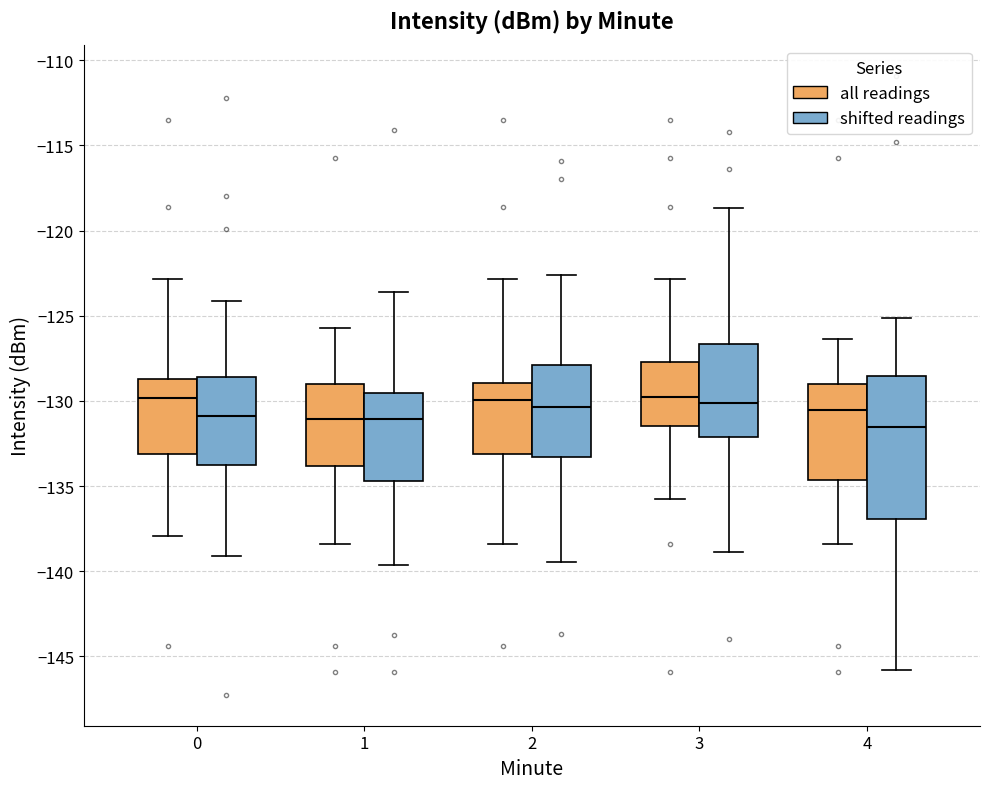

Reading left to right, transcribe this box plot: for each box, give where its median line is, the range the box spans, and where its two whiskers end, as read against the y-axis. The values are not printed on the chart, so give them approximately, as read against the axis.

0 (all readings): median -130.0, box -133.0 to -128.5, whiskers -138.0 to -123.0
0 (shifted readings): median -131.0, box -134.0 to -128.5, whiskers -139.0 to -124.0
1 (all readings): median -131.0, box -134.0 to -129.0, whiskers -138.5 to -125.5
1 (shifted readings): median -131.0, box -134.5 to -129.5, whiskers -139.5 to -123.5
2 (all readings): median -130.0, box -133.0 to -129.0, whiskers -138.5 to -123.0
2 (shifted readings): median -130.5, box -133.5 to -128.0, whiskers -139.5 to -122.5
3 (all readings): median -130.0, box -131.5 to -127.5, whiskers -136.0 to -123.0
3 (shifted readings): median -130.0, box -132.0 to -126.5, whiskers -139.0 to -118.5
4 (all readings): median -130.5, box -134.5 to -129.0, whiskers -138.5 to -126.5
4 (shifted readings): median -131.5, box -137.0 to -128.5, whiskers -146.0 to -125.0